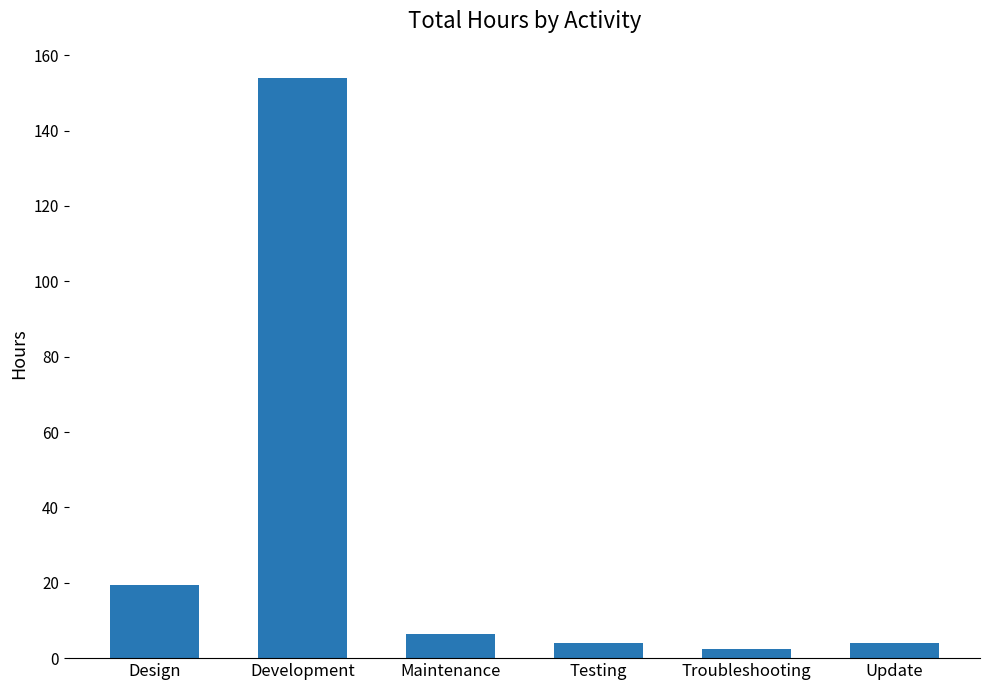

What is the difference between the maximum and minimum values?

151.5